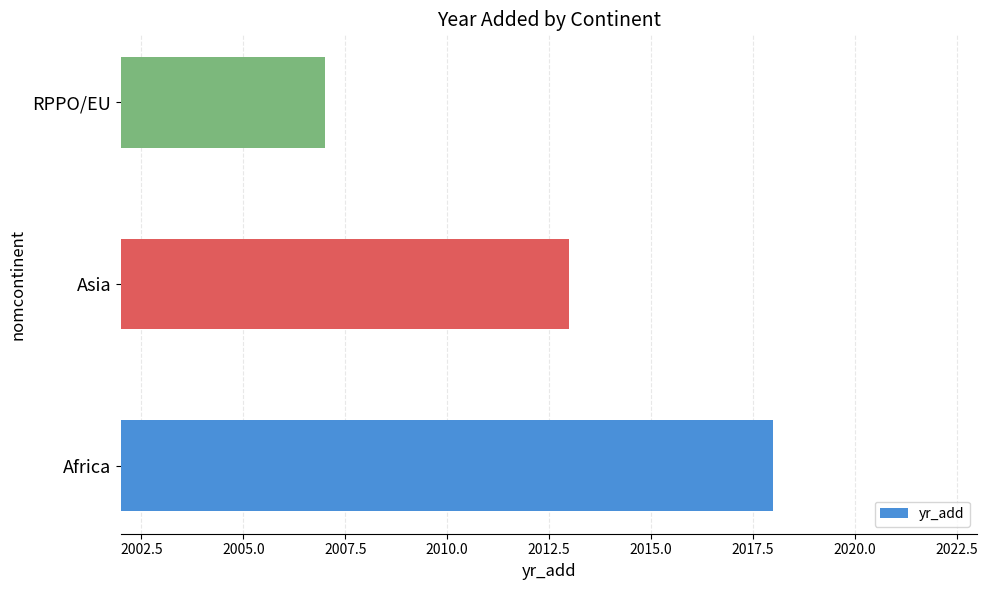

The chart shows a value of 2018 at Africa. True or false?

True